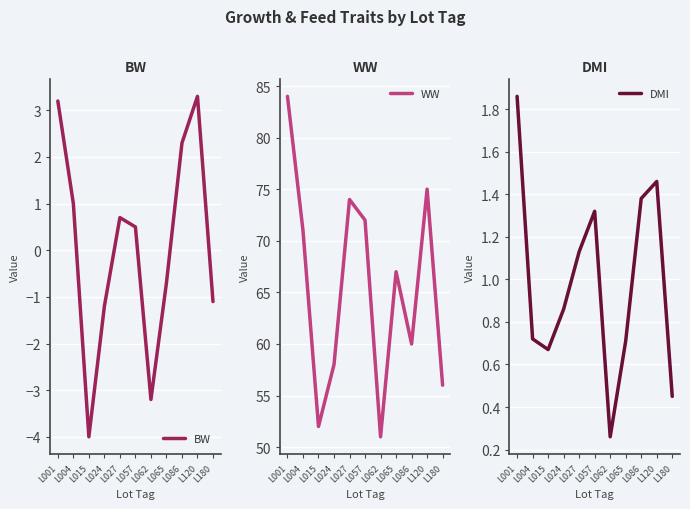

What is the value of the WW point at the 8th from the left?

67.0